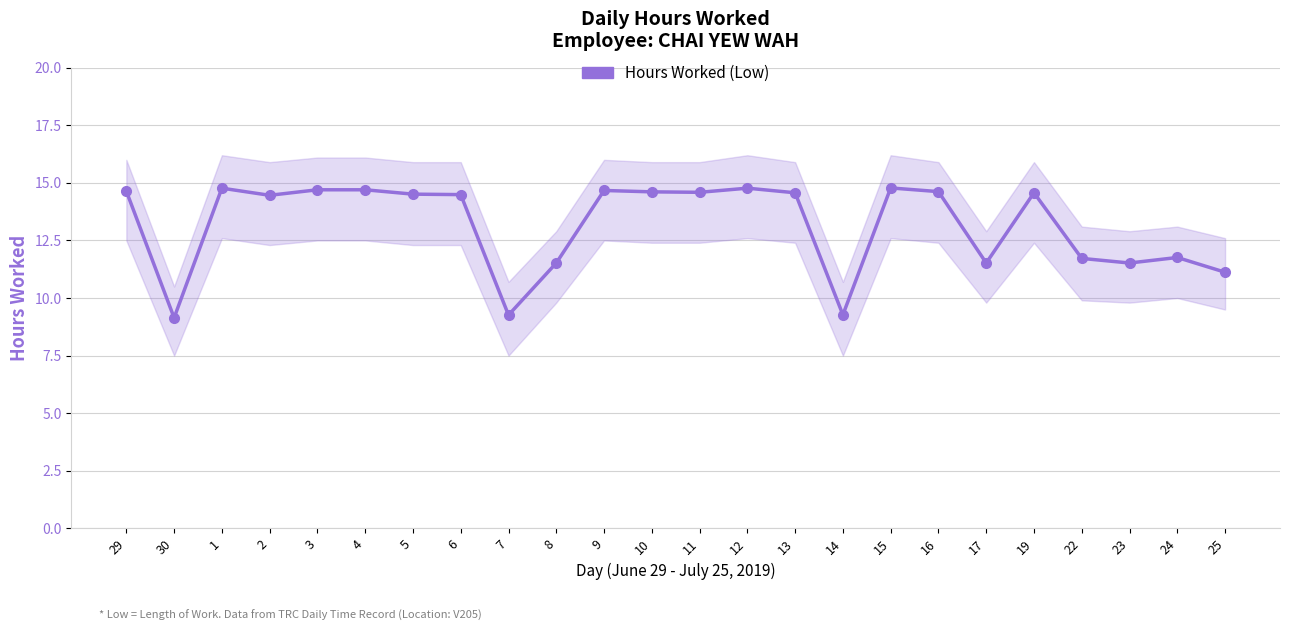

What is the value of the 15th point from the left?

14.6